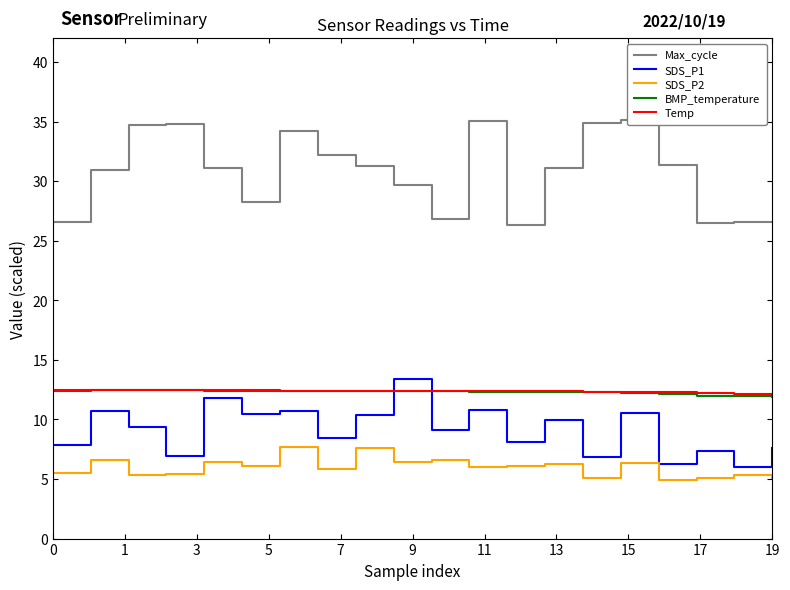

What is the minimum value for SDS_P2?

4.9